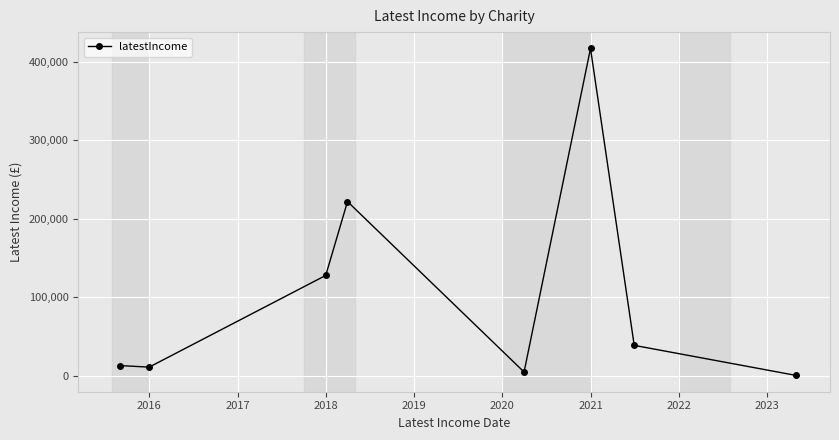

How many lines are shown in the chart?

1